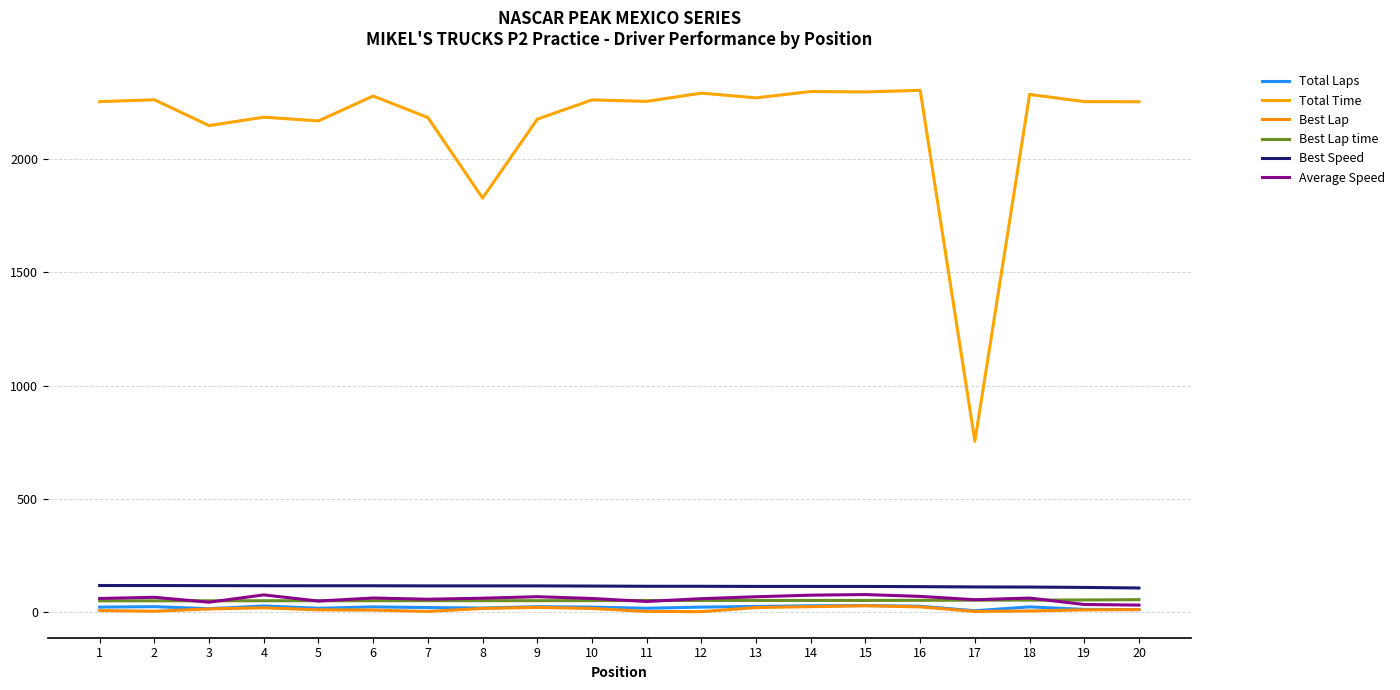

At 4, list the series in order from largest to smallest.

Total Time, Best Speed, Average Speed, Best Lap time, Total Laps, Best Lap